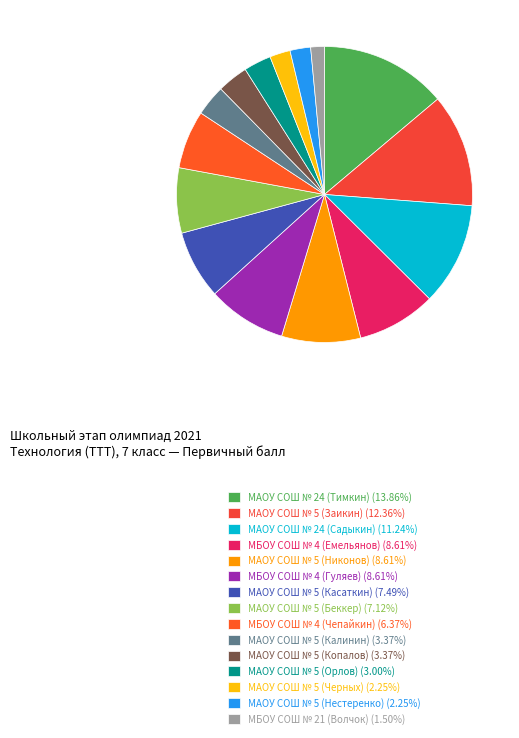

To the nearest percent, what is the difference between the МБОУ СОШ № 21 (Волчок) and МАОУ СОШ № 5 (Калинин) slice percentages?

2%